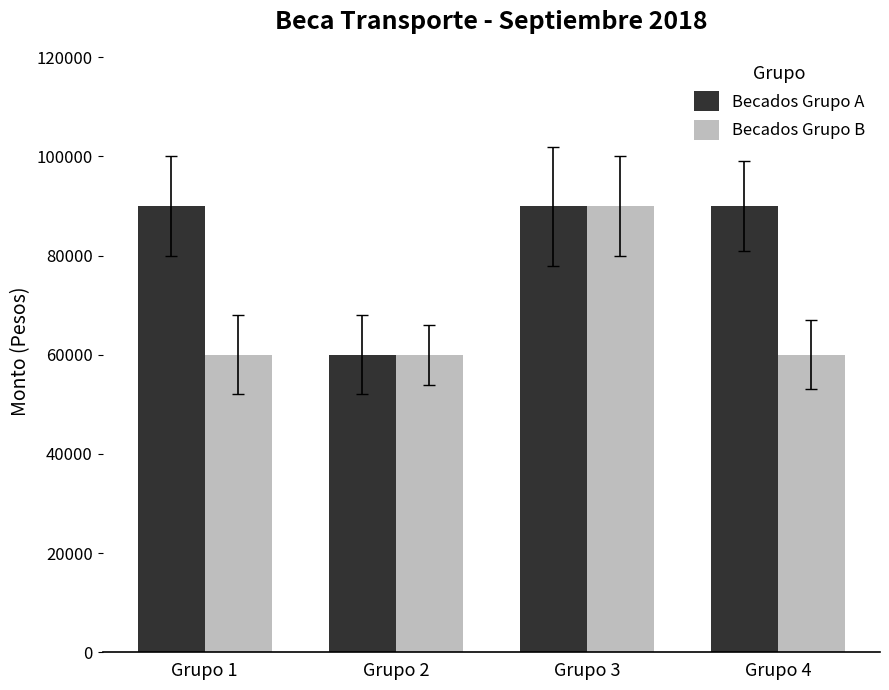

What is the total value across all series at Grupo 1?

150000